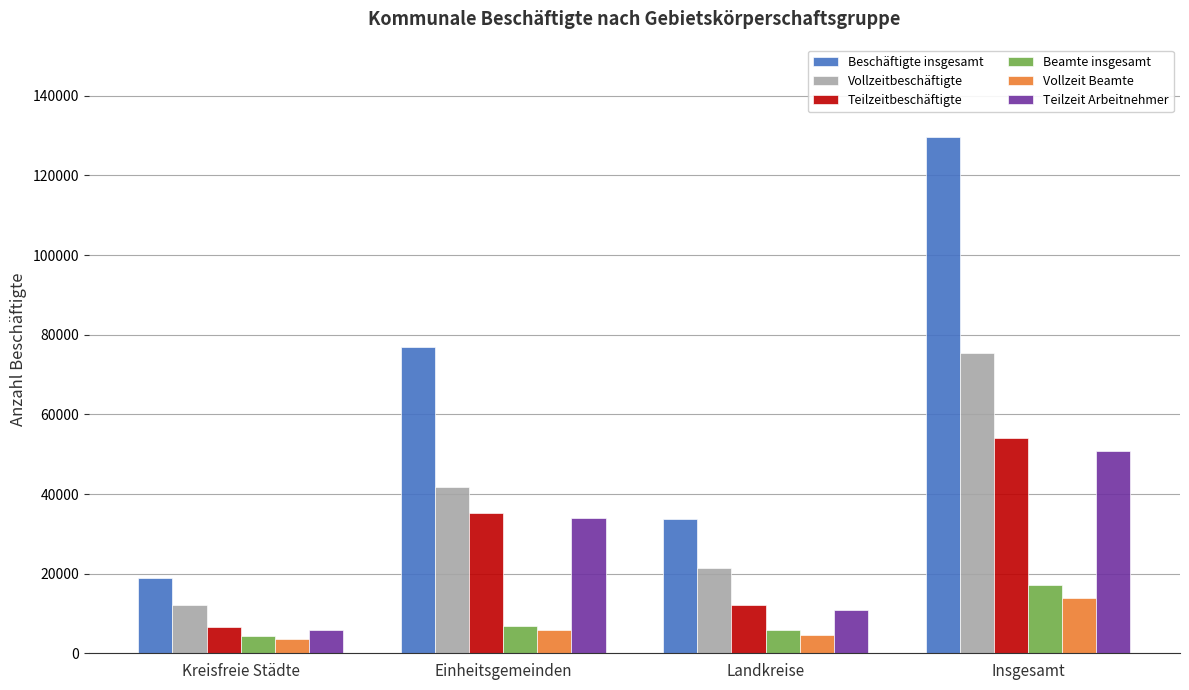

Rank the categories by Vollzeitbeschäftigte value from lowest to highest.

Kreisfreie Städte, Landkreise, Einheitsgemeinden, Insgesamt